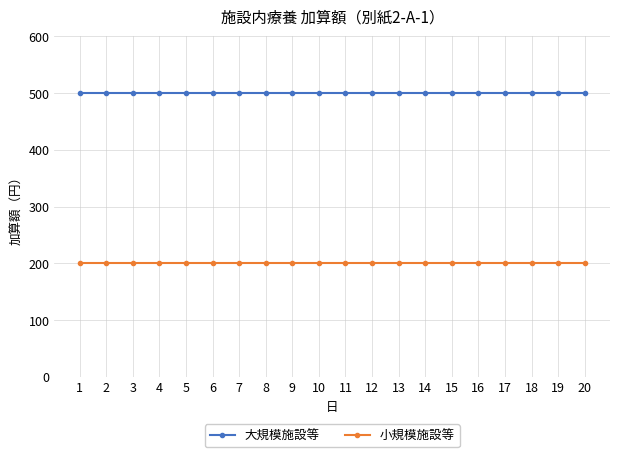

The 小規模施設等 series shows 200 at 20. True or false?

True